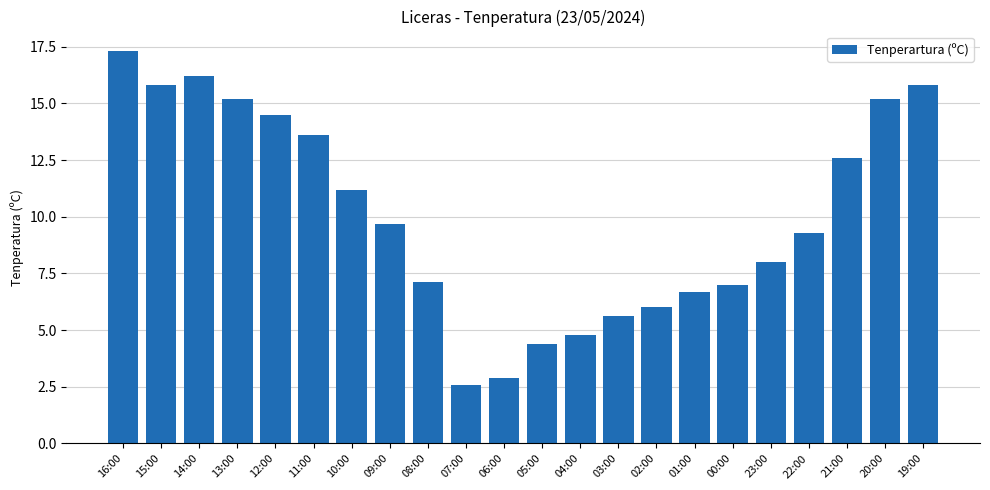

At which label does the data first exceed 9?

16:00